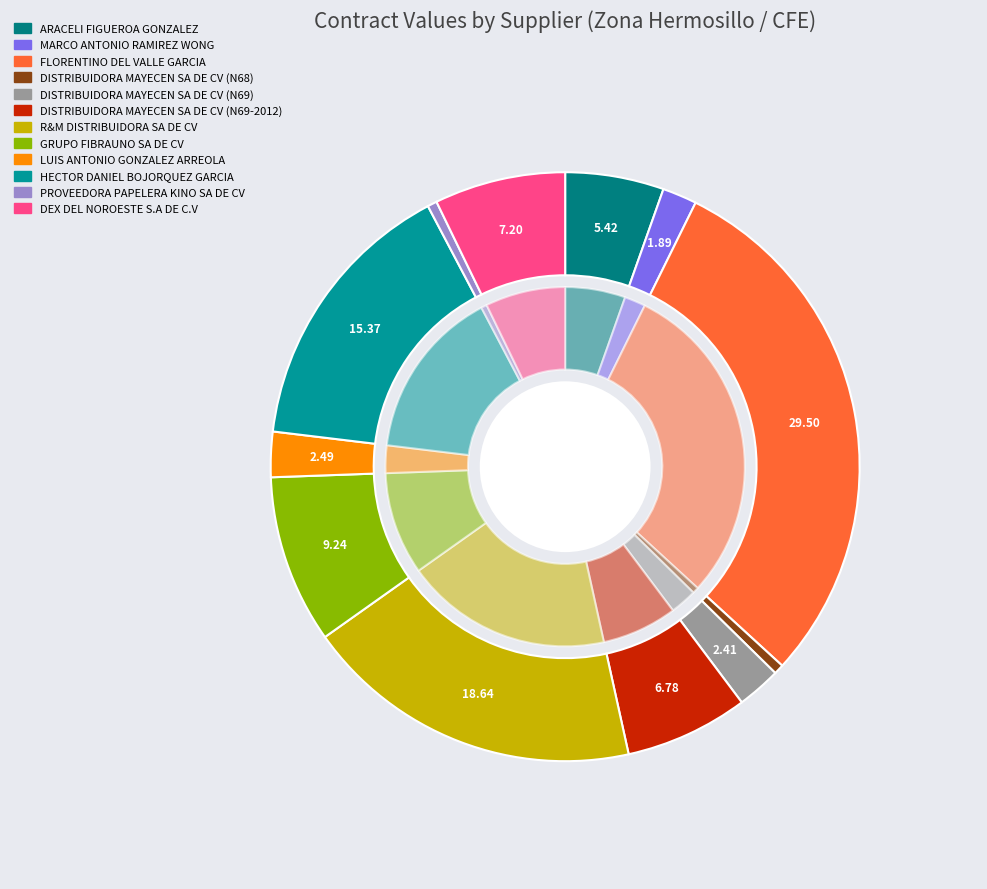

What percentage is the FLORENTINO DEL VALLE GARCIA slice, to the nearest percent?

30%